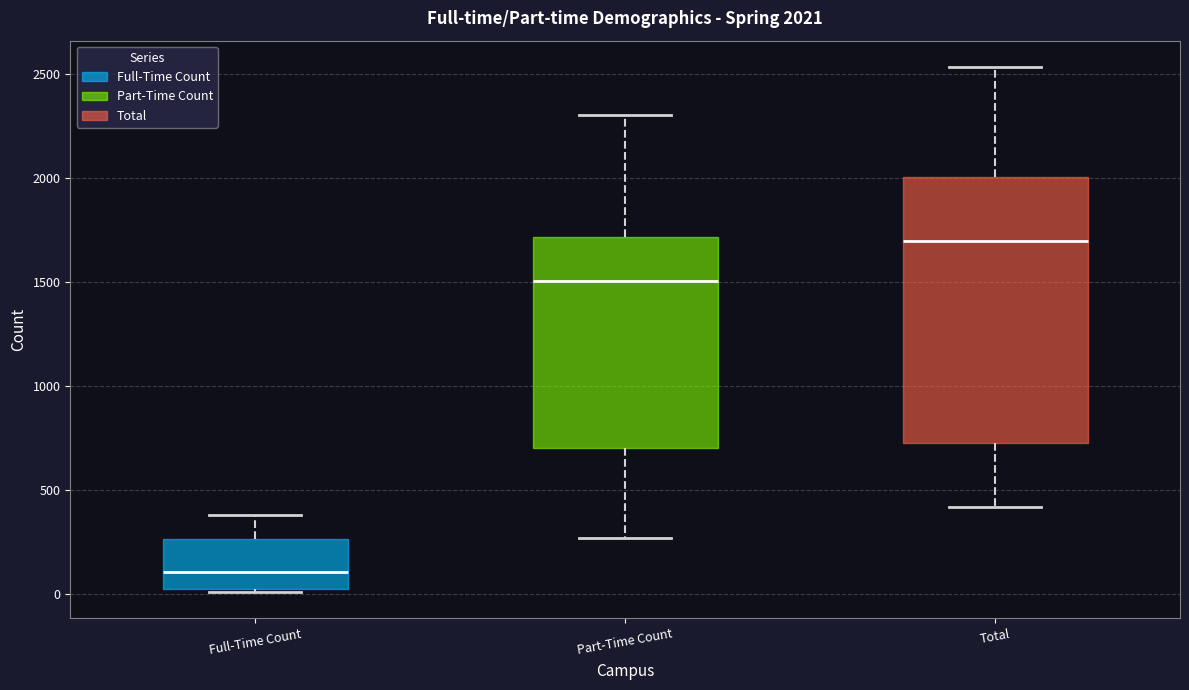

Which box has the lowest median line?

Full-Time Count